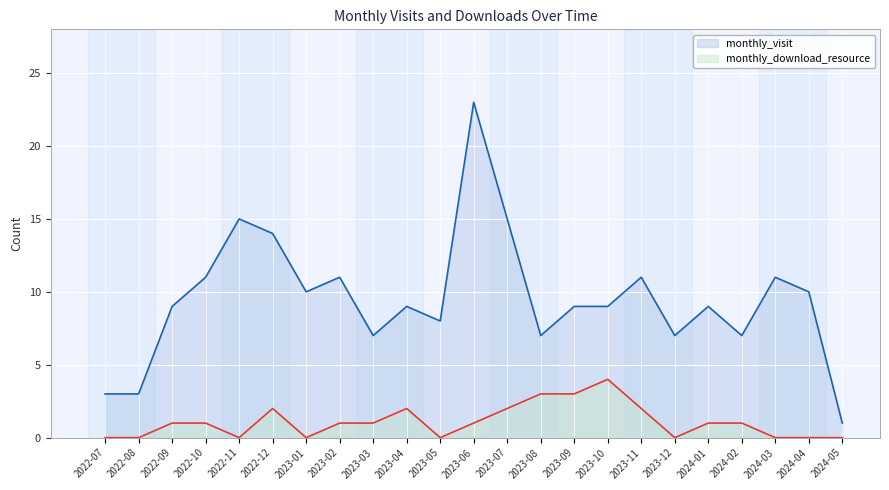

Reading right to left, what are all the values shown in this chart?

monthly_visit: 2024-05=1	2024-04=10	2024-03=11	2024-02=7	2024-01=9	2023-12=7	2023-11=11	2023-10=9	2023-09=9	2023-08=7	2023-07=15	2023-06=23	2023-05=8	2023-04=9	2023-03=7	2023-02=11	2023-01=10	2022-12=14	2022-11=15	2022-10=11	2022-09=9	2022-08=3	2022-07=3
monthly_download_resource: 2024-05=0	2024-04=0	2024-03=0	2024-02=1	2024-01=1	2023-12=0	2023-11=2	2023-10=4	2023-09=3	2023-08=3	2023-07=2	2023-06=1	2023-05=0	2023-04=2	2023-03=1	2023-02=1	2023-01=0	2022-12=2	2022-11=0	2022-10=1	2022-09=1	2022-08=0	2022-07=0